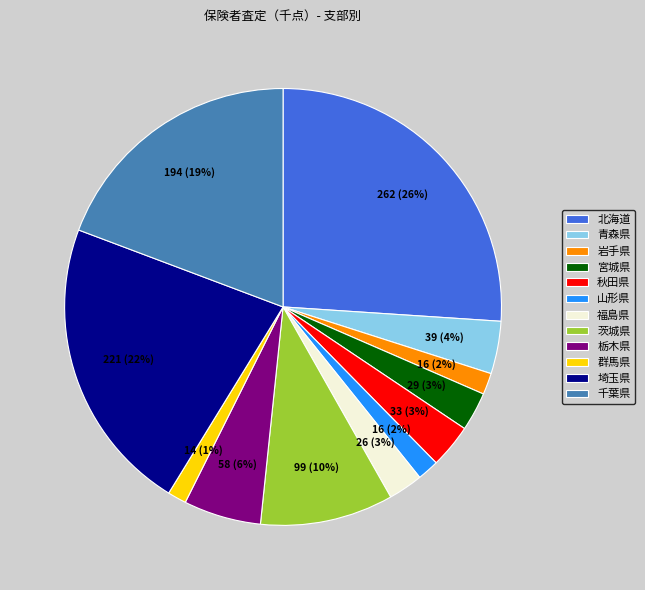

Combined, do 茨城県 and 北海道 account for over 50%?

No